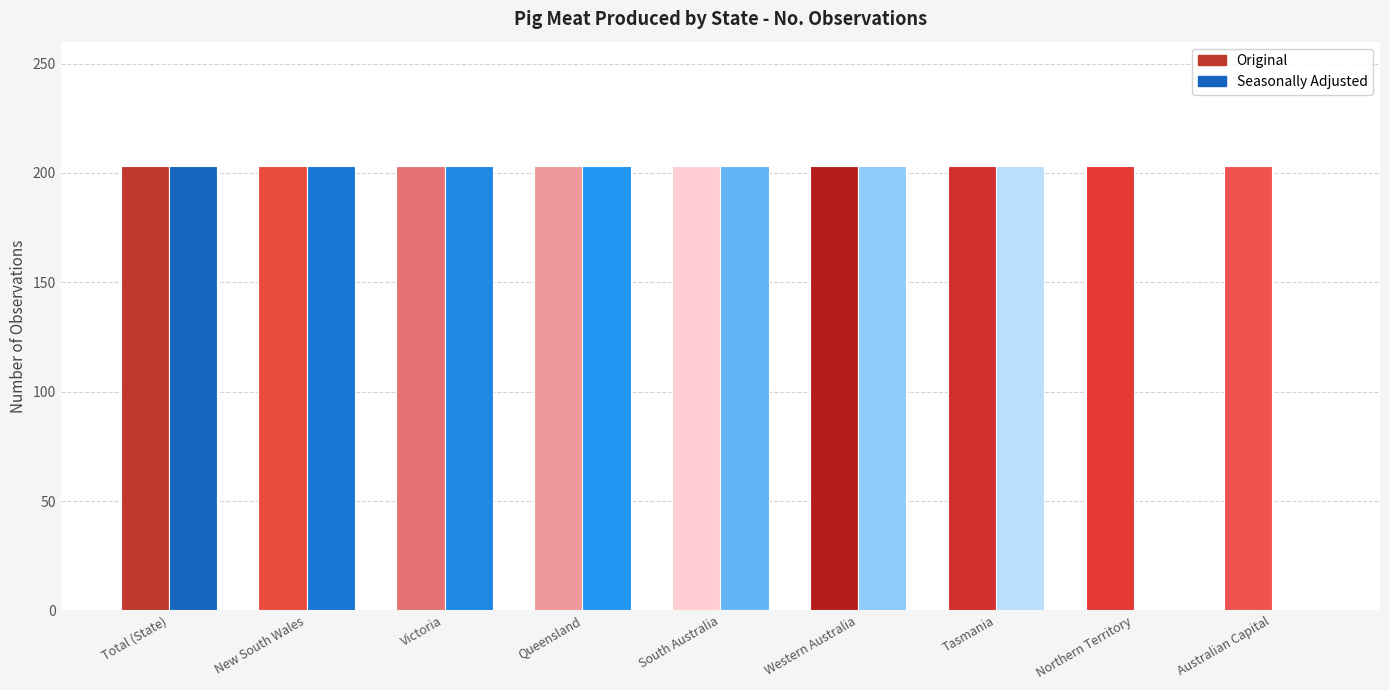

Where is Seasonally Adjusted nearest to the value 101?

Northern Territory